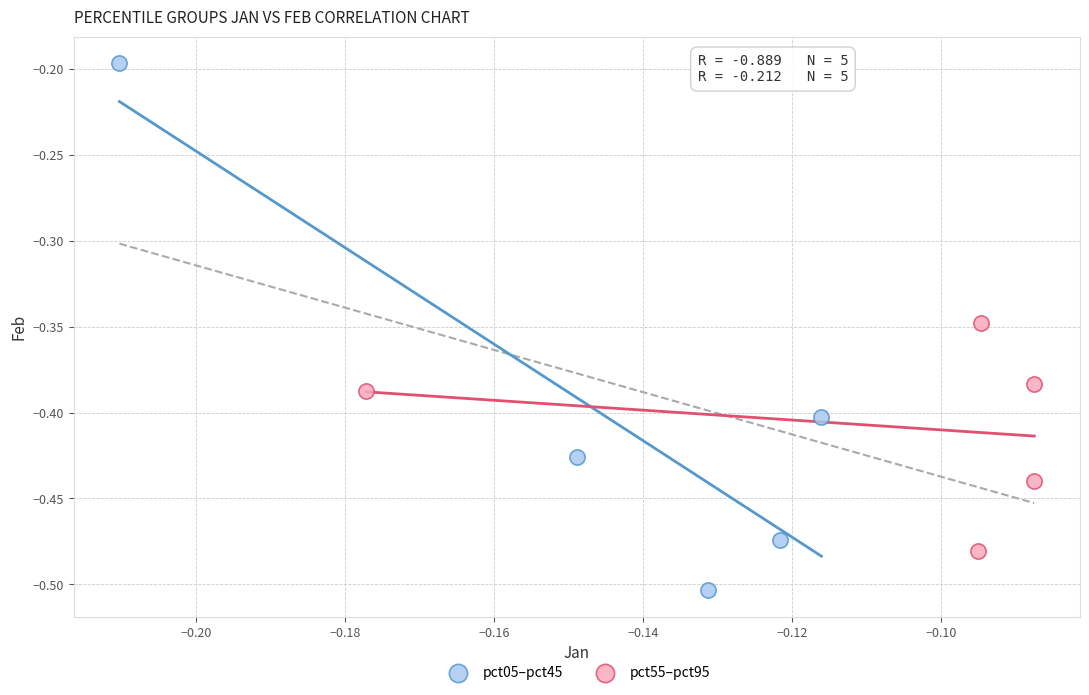

What are all the series names shown in the legend?

pct05–pct45, pct55–pct95